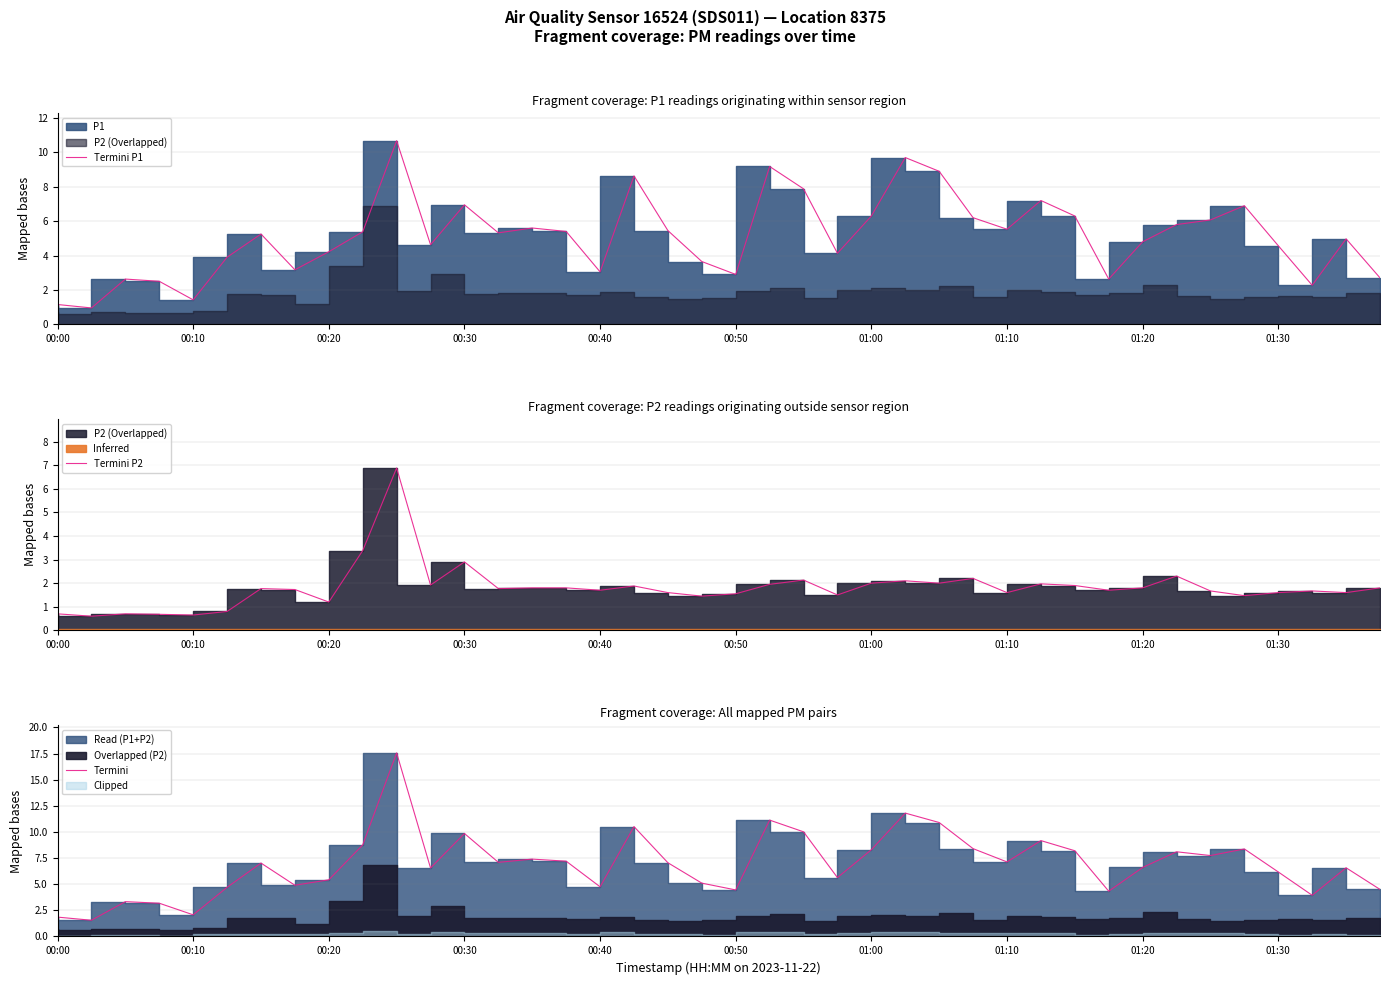

What is the difference between the maximum and minimum values in the Termini series?

16.0